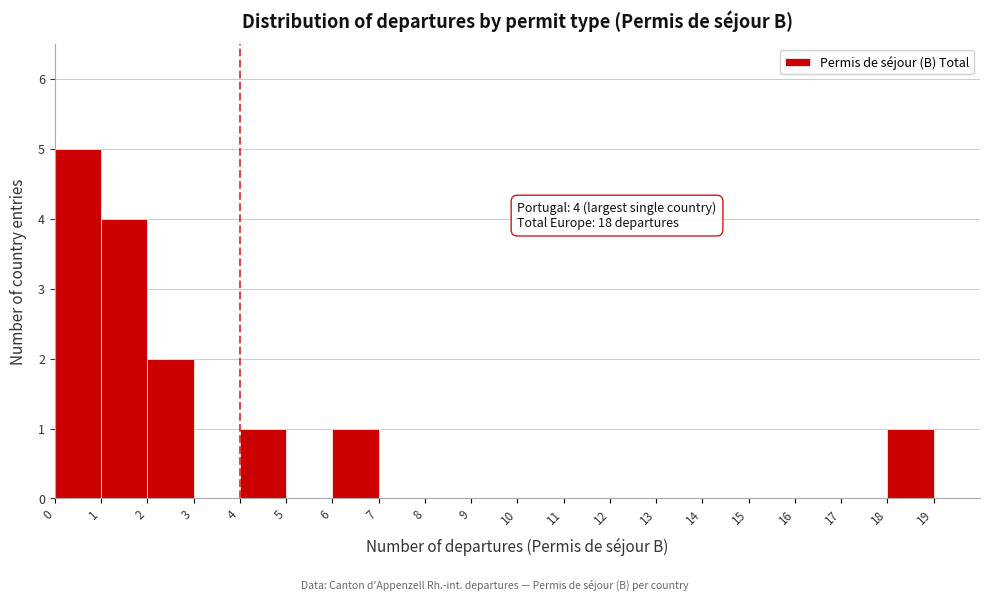

Over which range of the x-axis is the bar tallest?

0 to 1